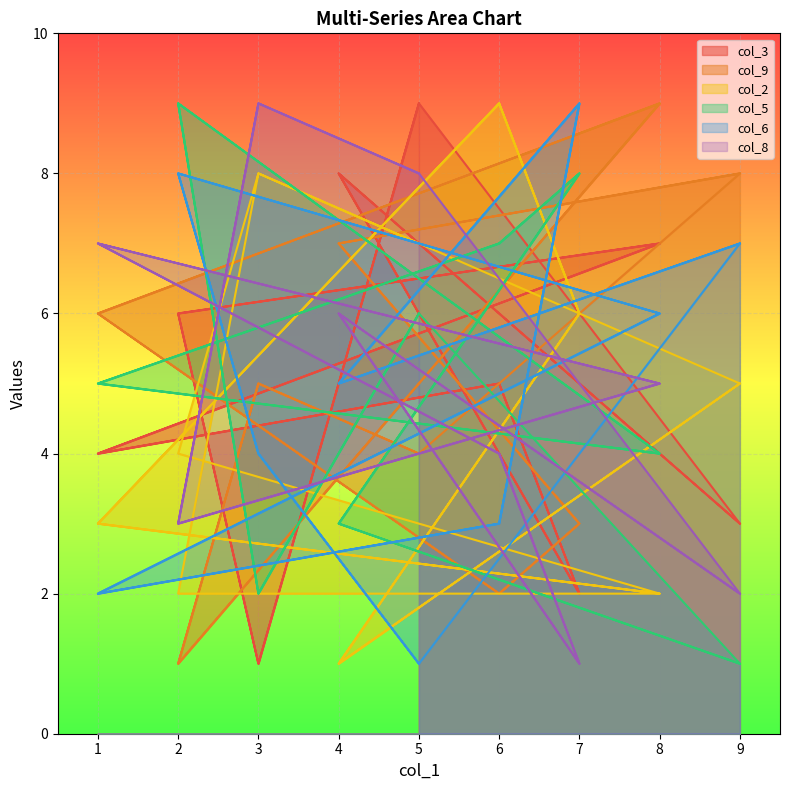

What is the difference between the col_3 values at 6 and 1?

1